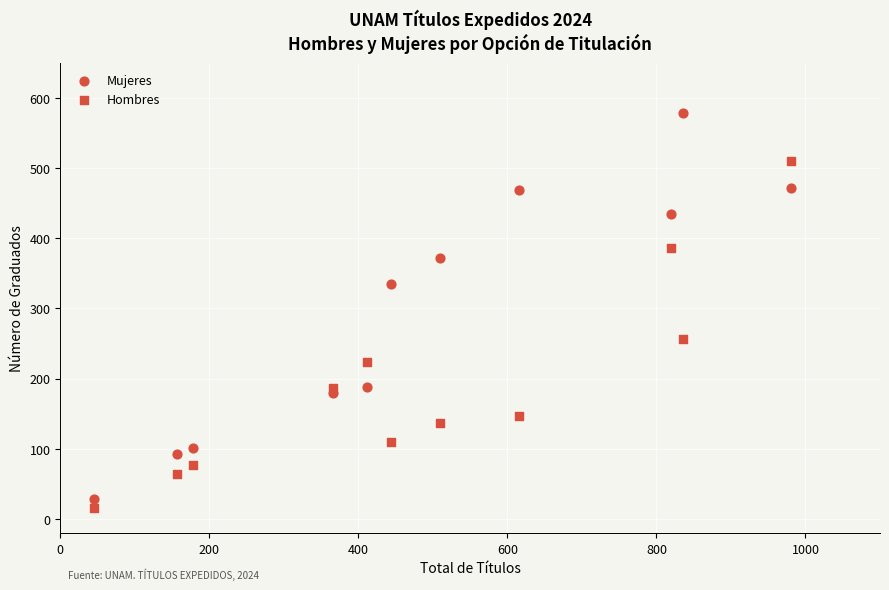

How many points are shown in the scatter plot?

22